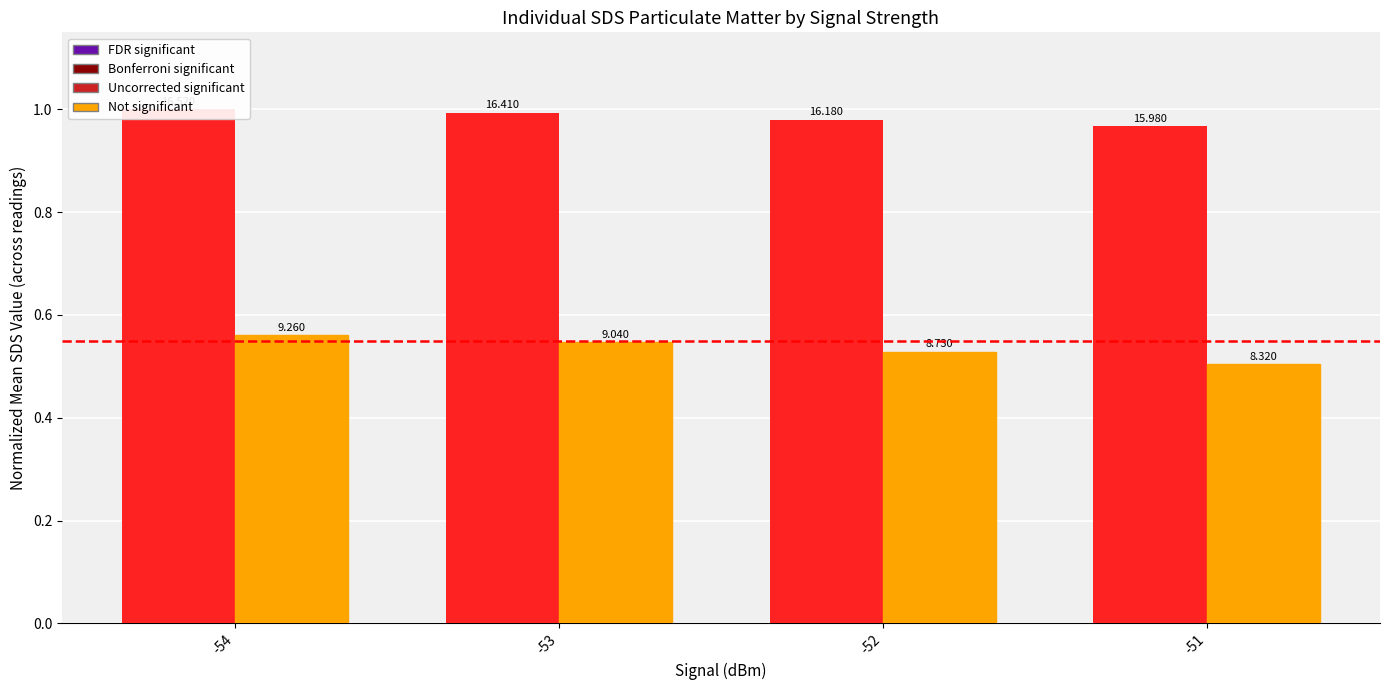

Which category has the highest value in the SDS_P2 series?

-54